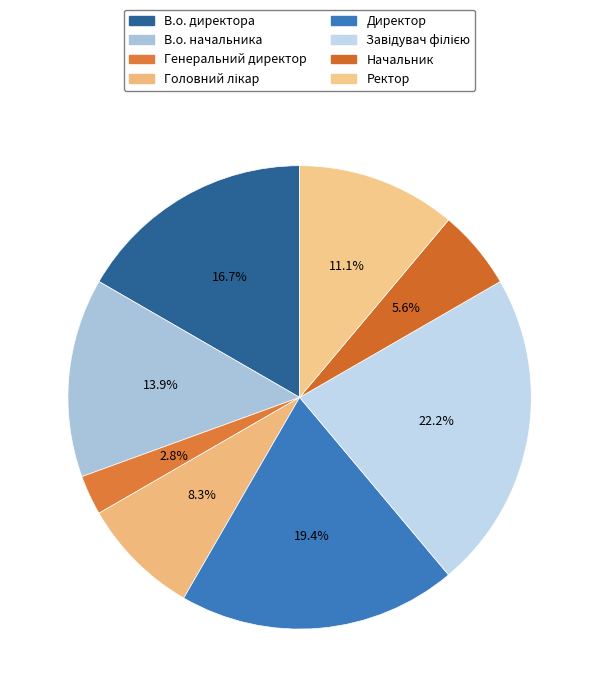

How many segments does this pie chart have?

8